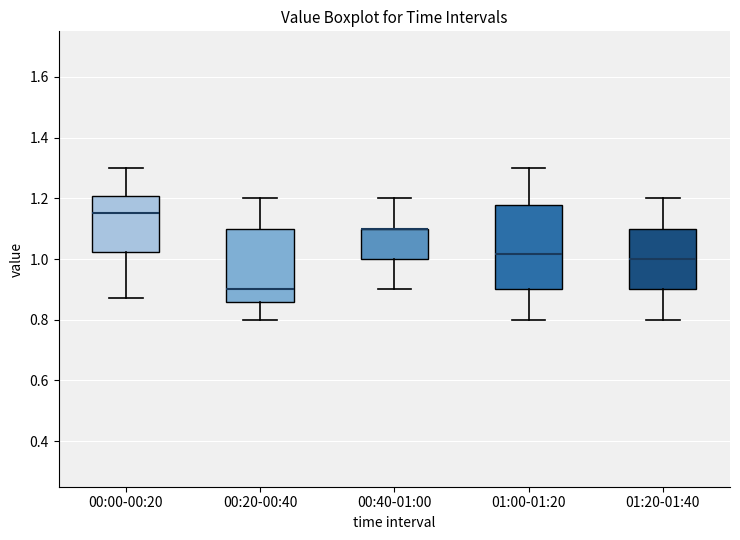

Where does the lower whisker of the box for 01:20-01:40 end on the y-axis? The values are not printed on the chart, so give them approximately, as read against the axis.

0.80